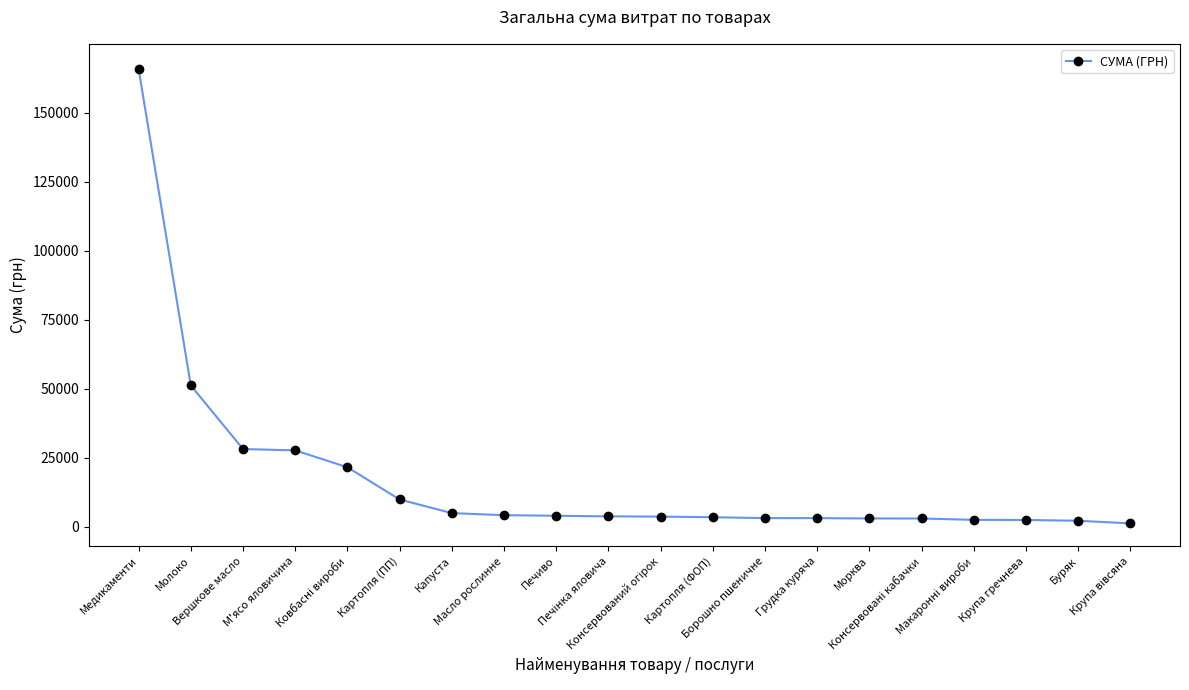

What is the greatest value displayed?

165825.0